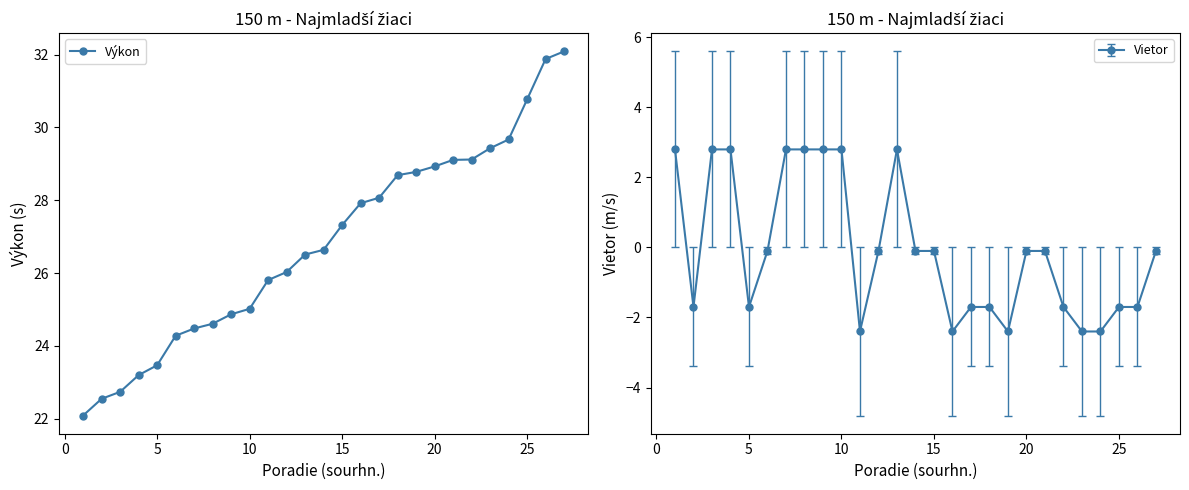

Count the Vietor values in the range -1 to 2.

7